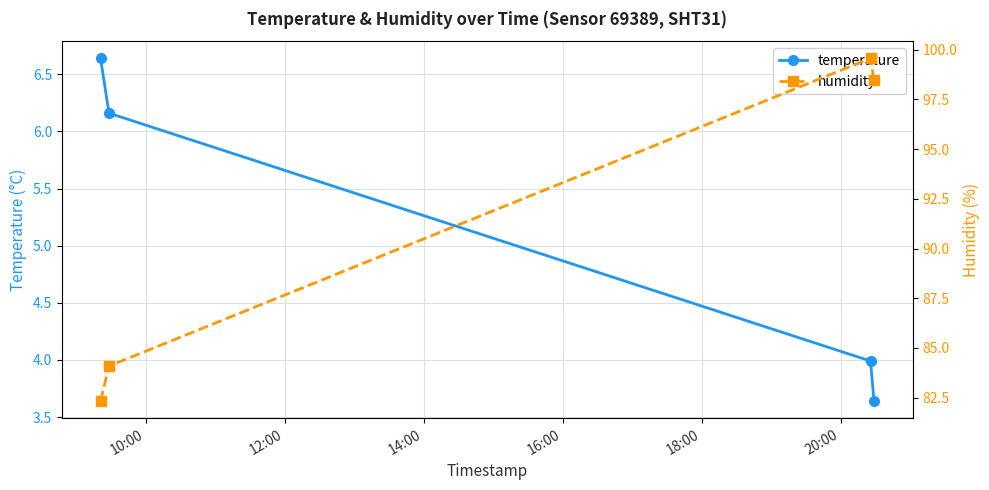

What is the value of the temperature point at the 3rd from the left?

4.0